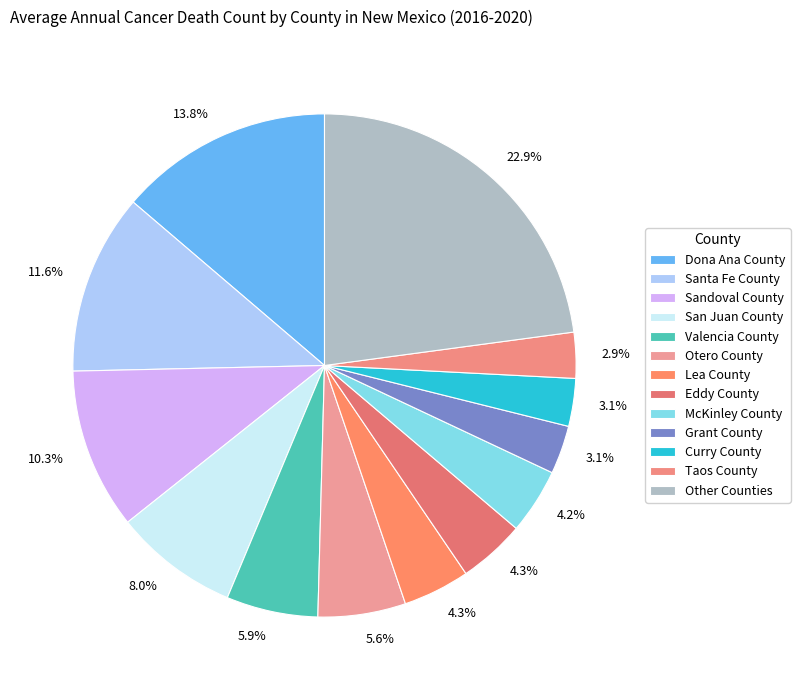

Count the number of slices in the pie.

13